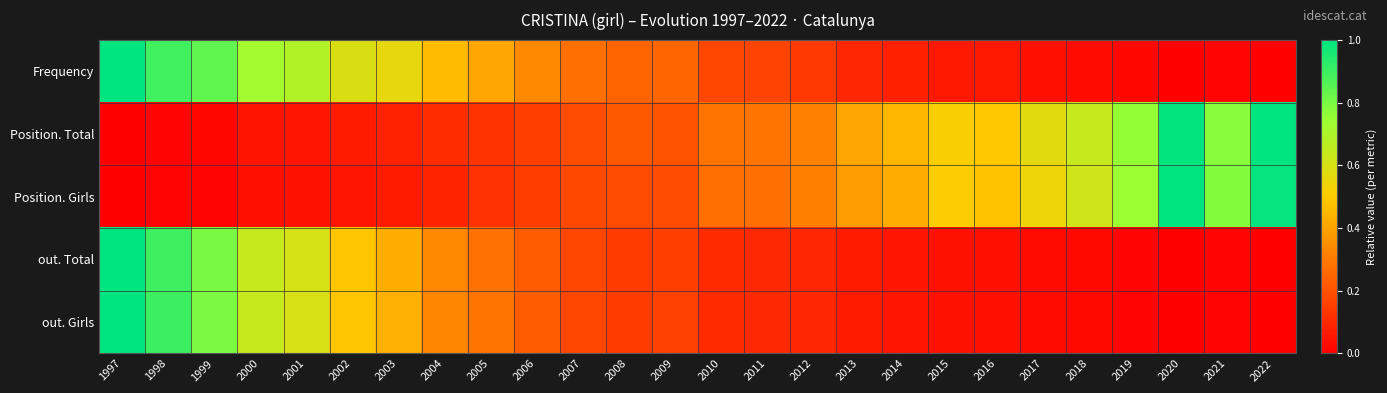

At how many categories does at least one series exceed 0?

26